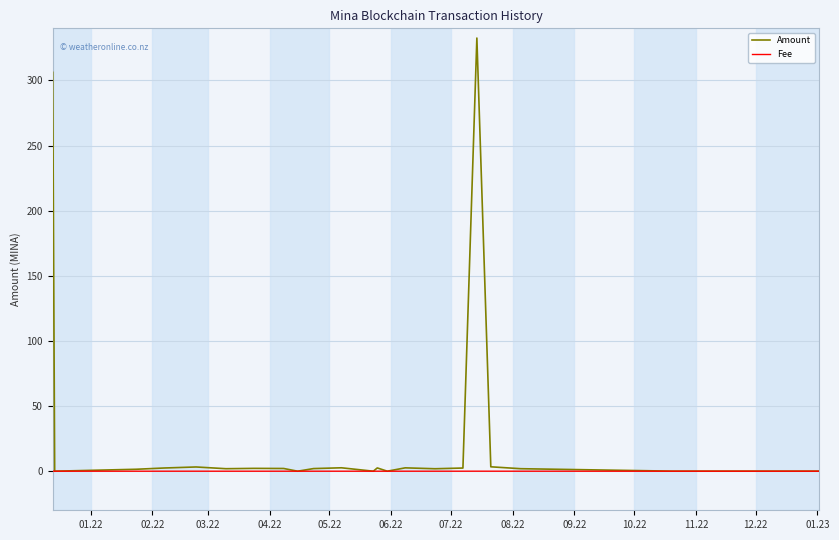

True or false: Amount has more than 0 interior local peaks.

True